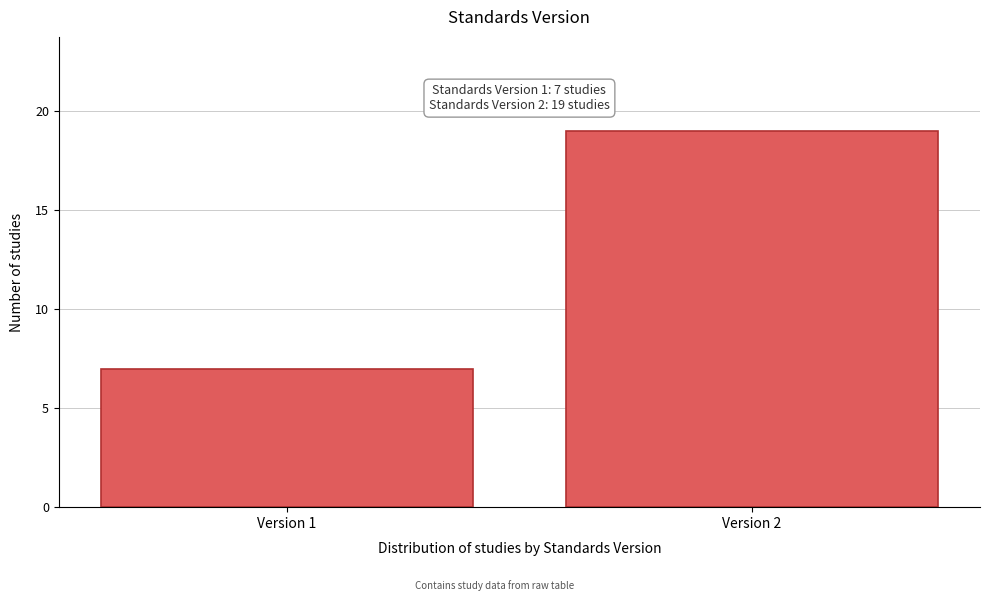

Reading left to right, what are all the values shown in this chart?

7	19